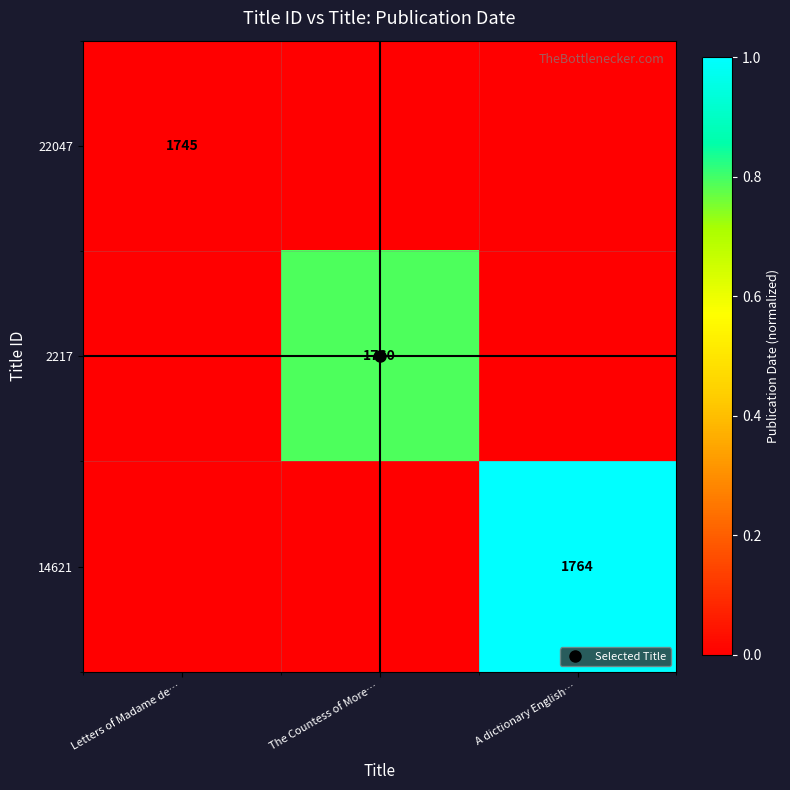

Which category has the lowest value in the 14621 series?

Letters of Madame de…